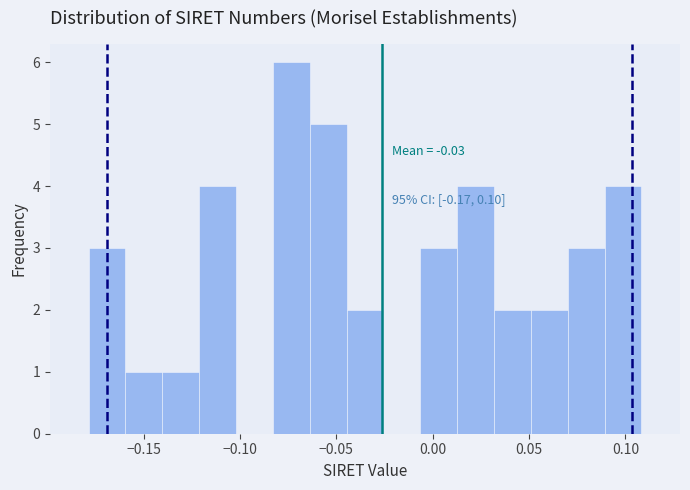

Read against the x-axis, roughly where is the centre of the tallest bar?

-0.075